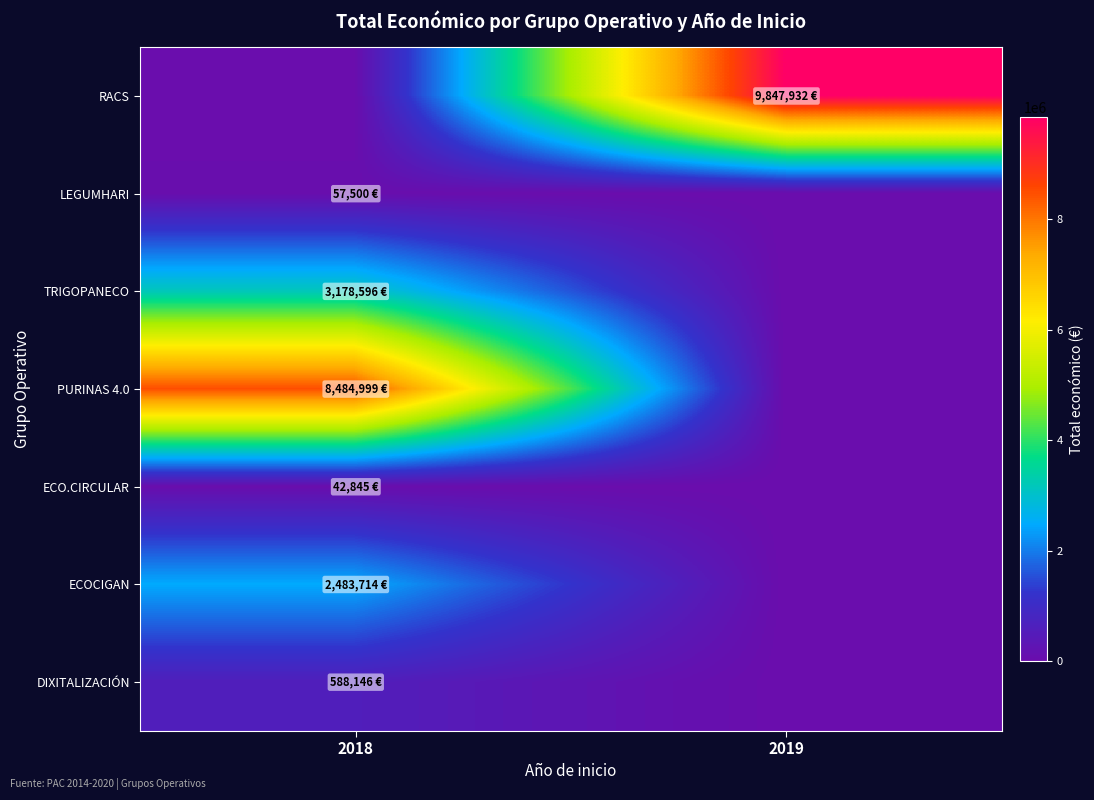

Reading left to right, what are all the values shown in this chart?

RACS: 2018=0	2019=9847932
LEGUMHARI: 2018=57500	2019=0
TRIGOPANECO: 2018=3178596	2019=0
PURINAS 4.0: 2018=8484999	2019=0
ECO.CIRCULAR: 2018=42845	2019=0
ECOCIGAN: 2018=2483714	2019=0
DIXITALIZACIÓN: 2018=588146	2019=0